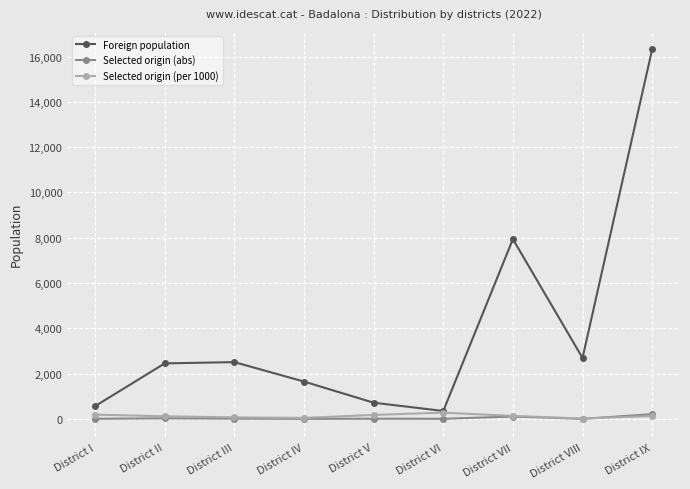

What is the difference between the highest and lowest values at District VII?

7831